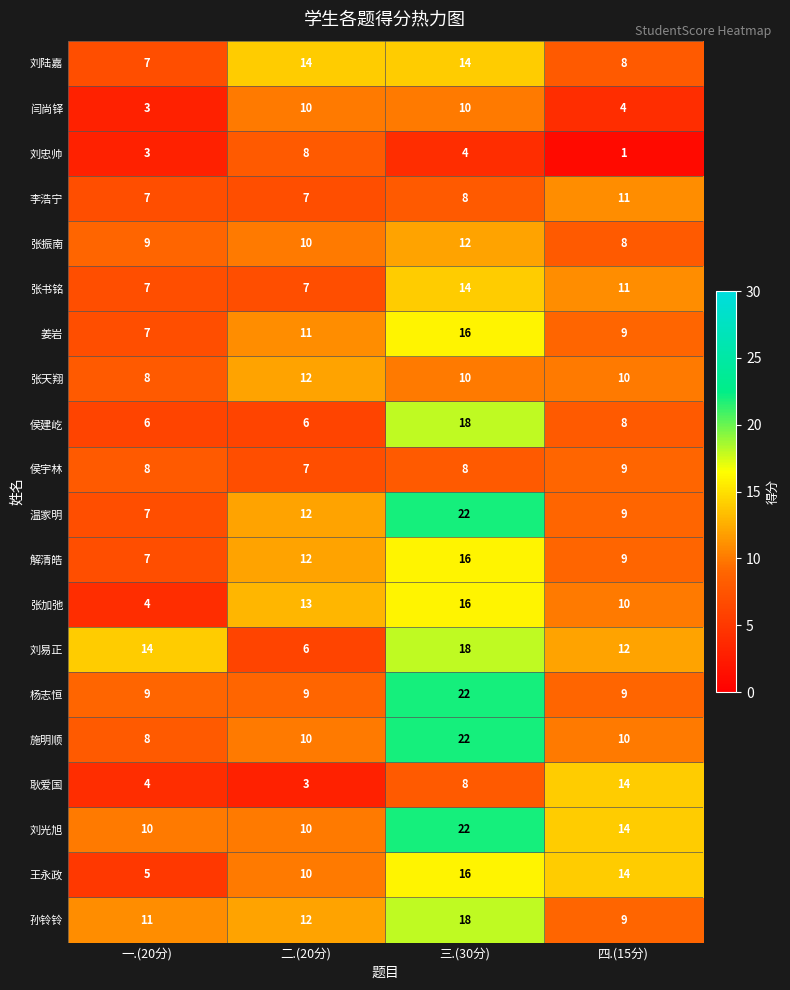

Which category has the lowest value across all series?

四.(15分)